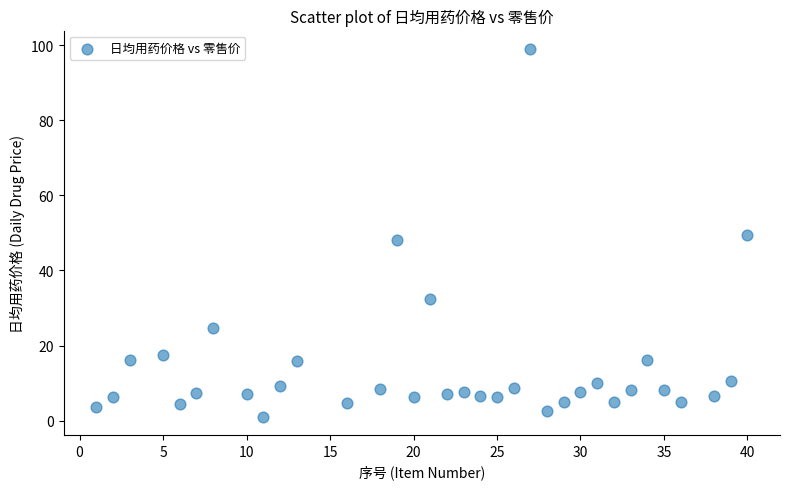

What is the range of Y values (max minus min)?

97.9